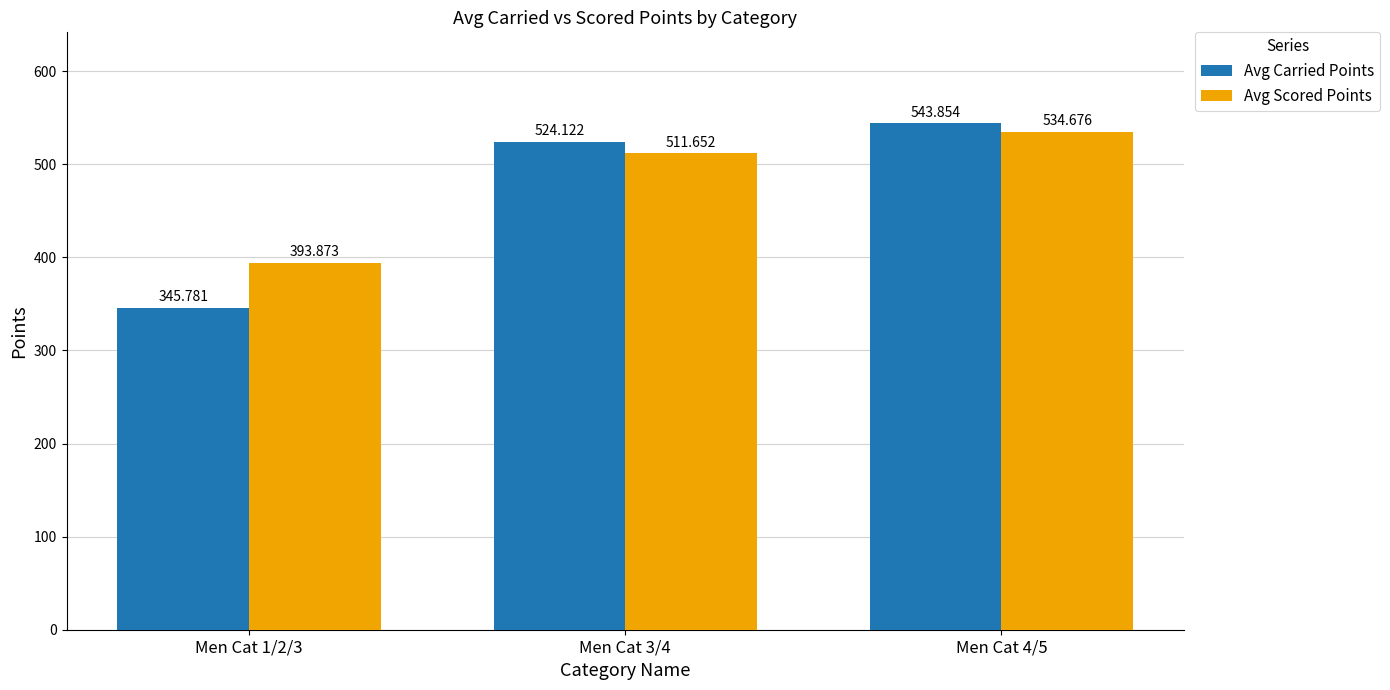

What is the label of the 1st bar from the right?

Men Cat 4/5